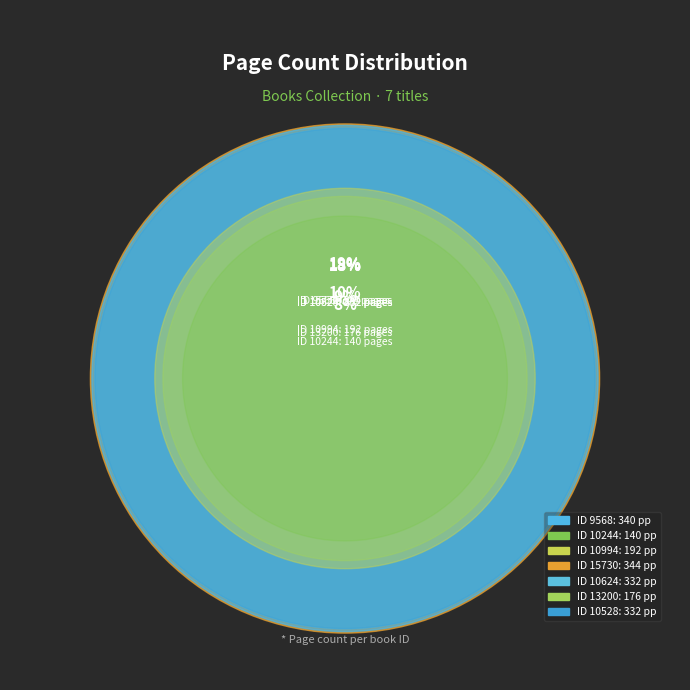

What portion of the pie excludes 9568?

81.7%